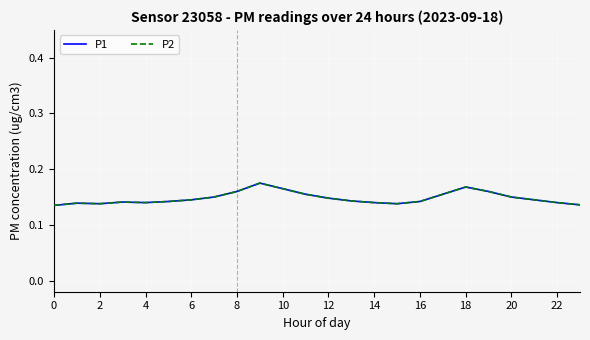

What is the value of the P1 point at the 7th from the left?

0.1